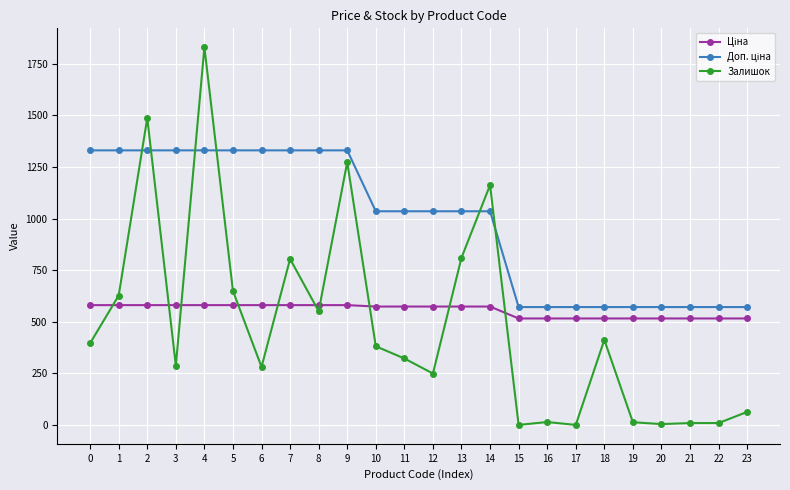

What is the maximum value shown in the chart?

1830.0